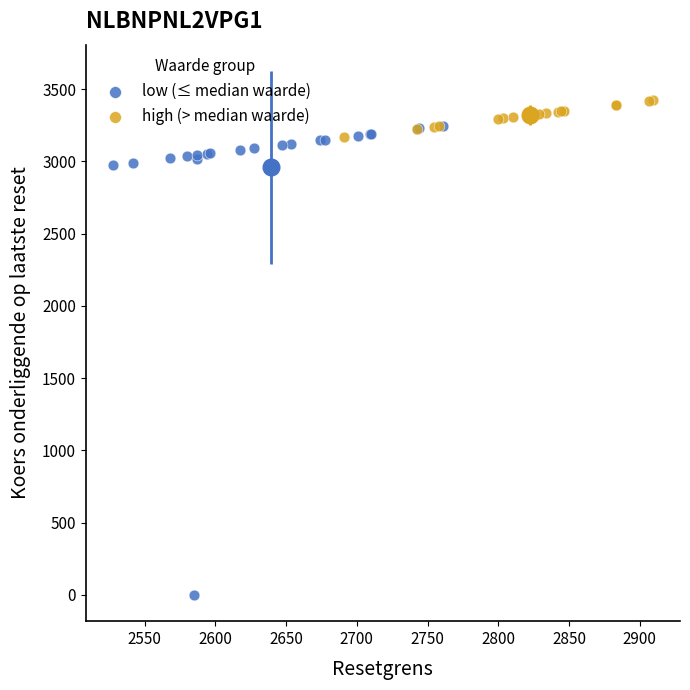

Which series has the widest spread of Y values?

low (≤ median waarde)